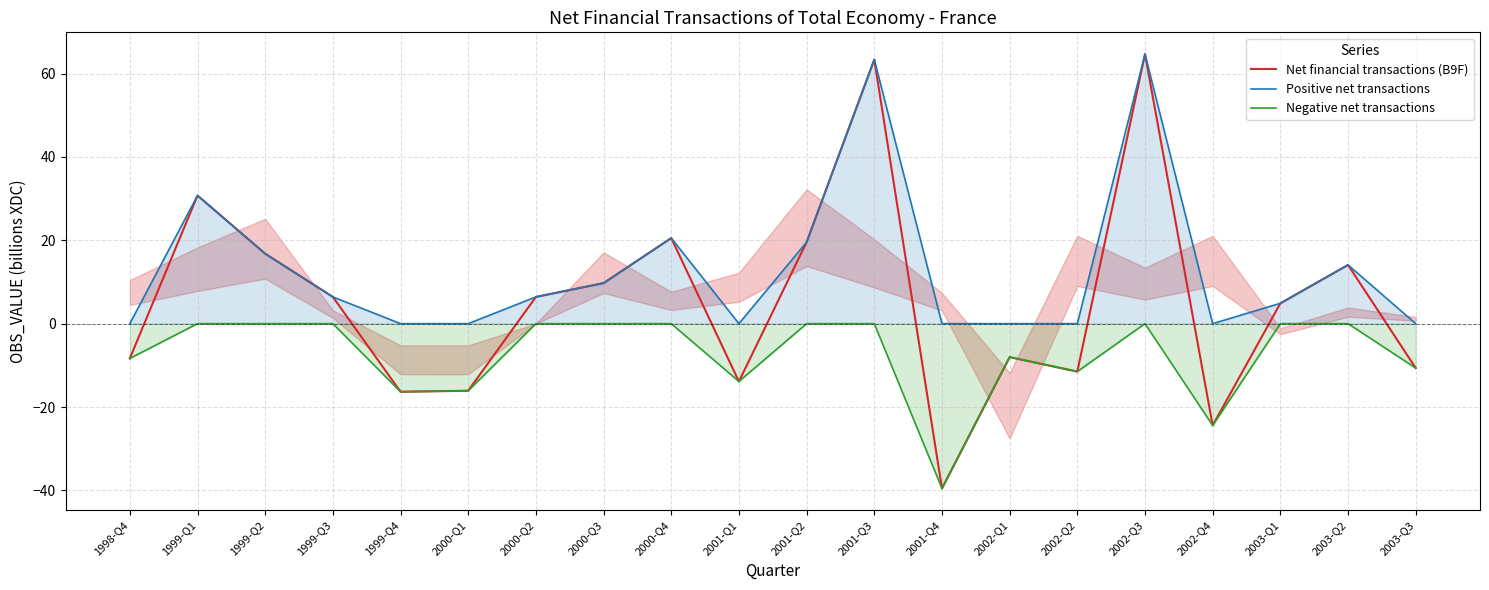

Rank the series at 1999-Q4 from highest to lowest value.

Positive net transactions, Net financial transactions (B9F), Negative net transactions